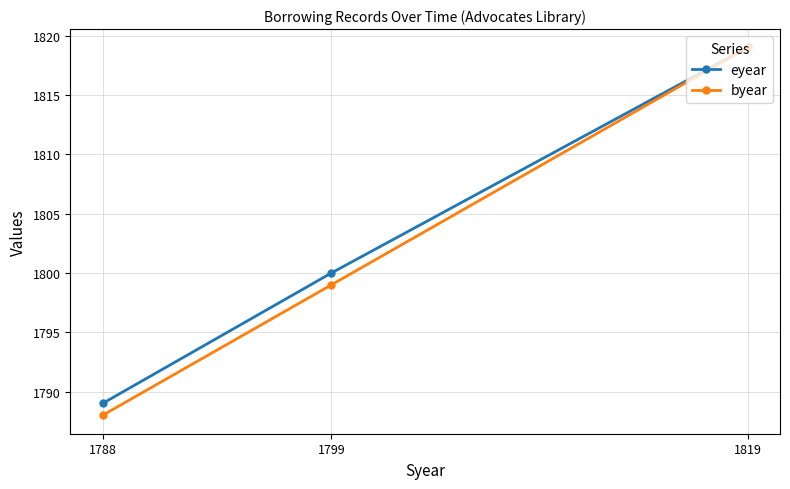

Is it true that eyear equals 1789 at 1788?

True